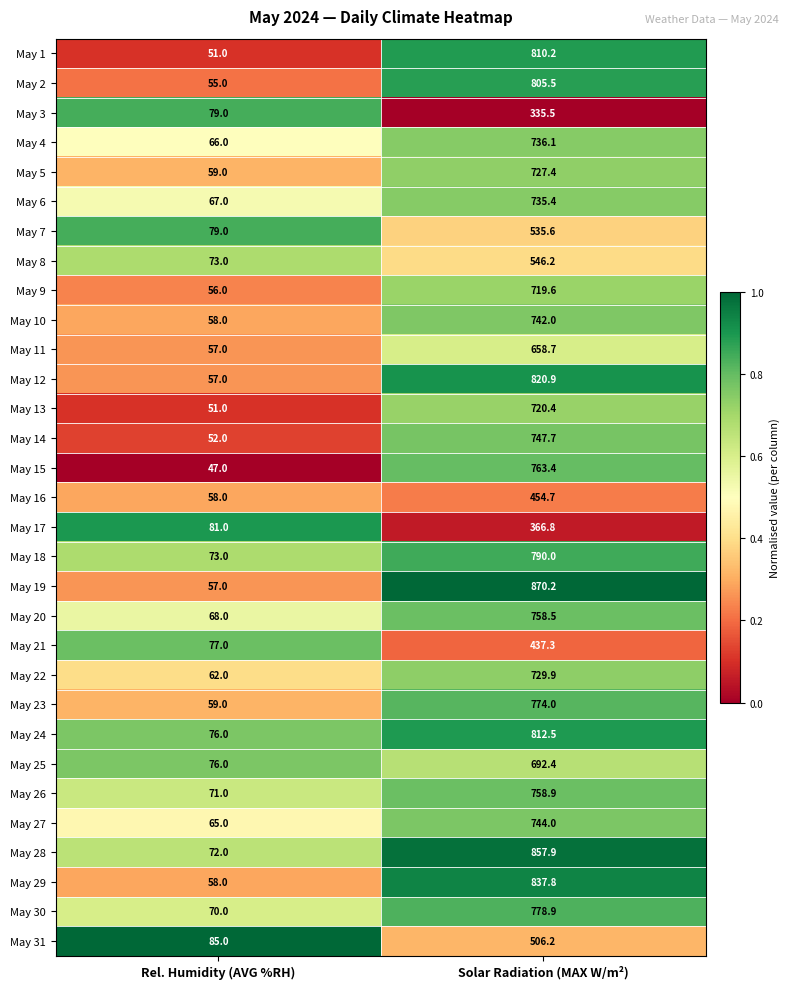

What is the total value across all series at Solar Radiation (MAX W/m²)?

21574.6